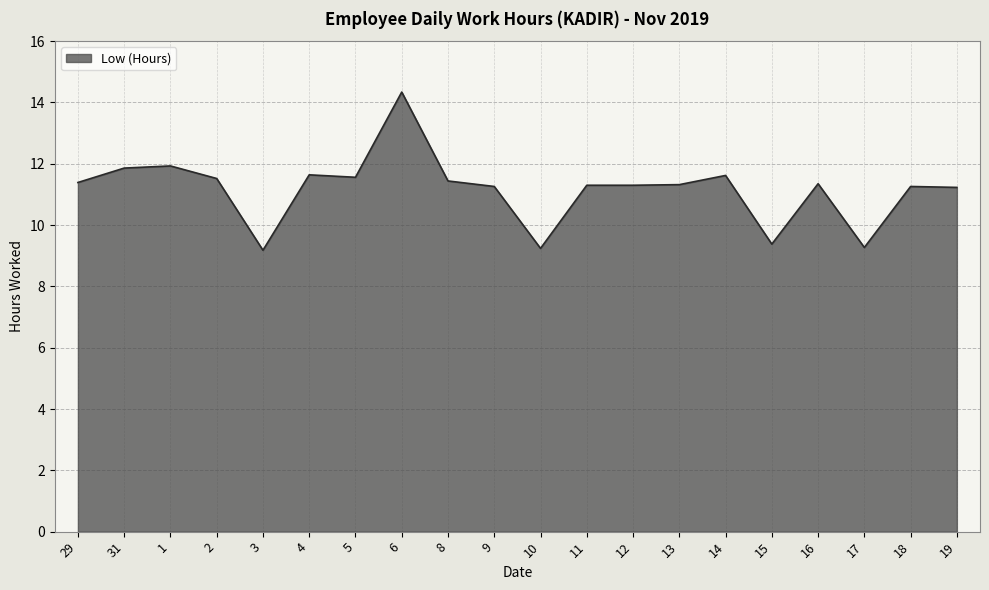

How many values are below 11?

4